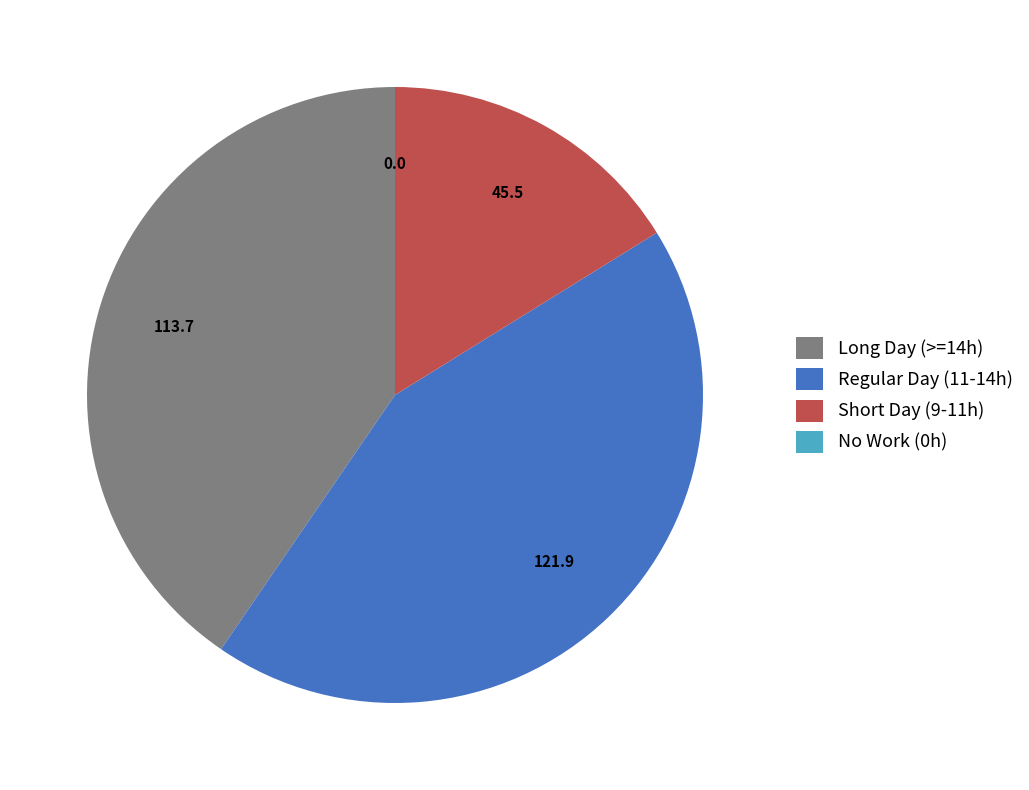

Which has a higher value, Short Day (9-11h) or Long Day (>=14h)?

Long Day (>=14h)